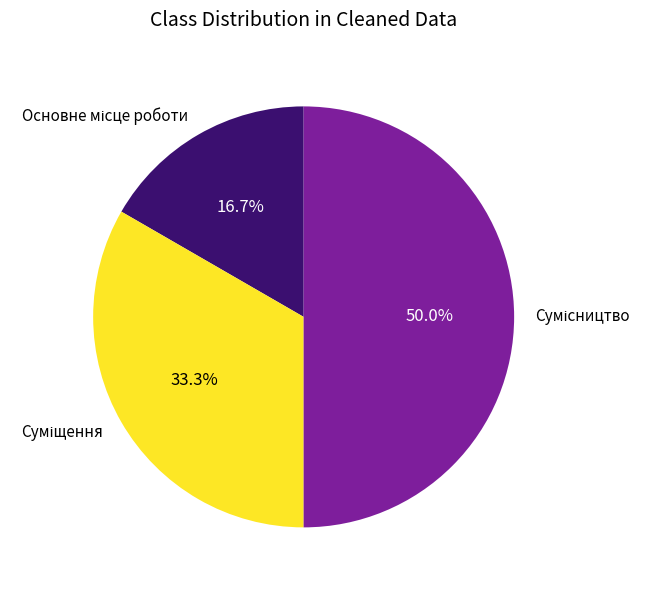

How many slices are in this pie chart?

3